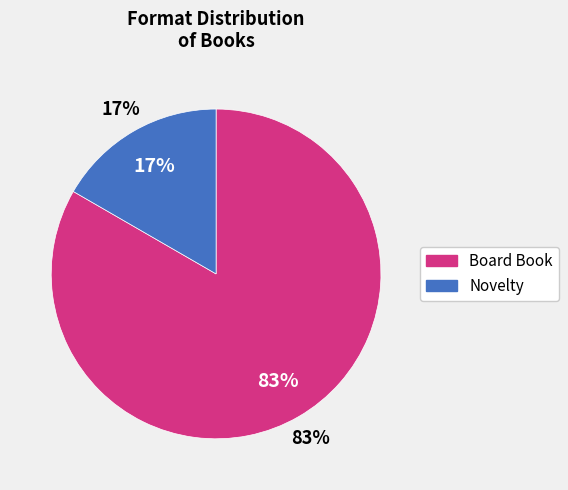

To the nearest percent, what is the average slice percentage?

50%